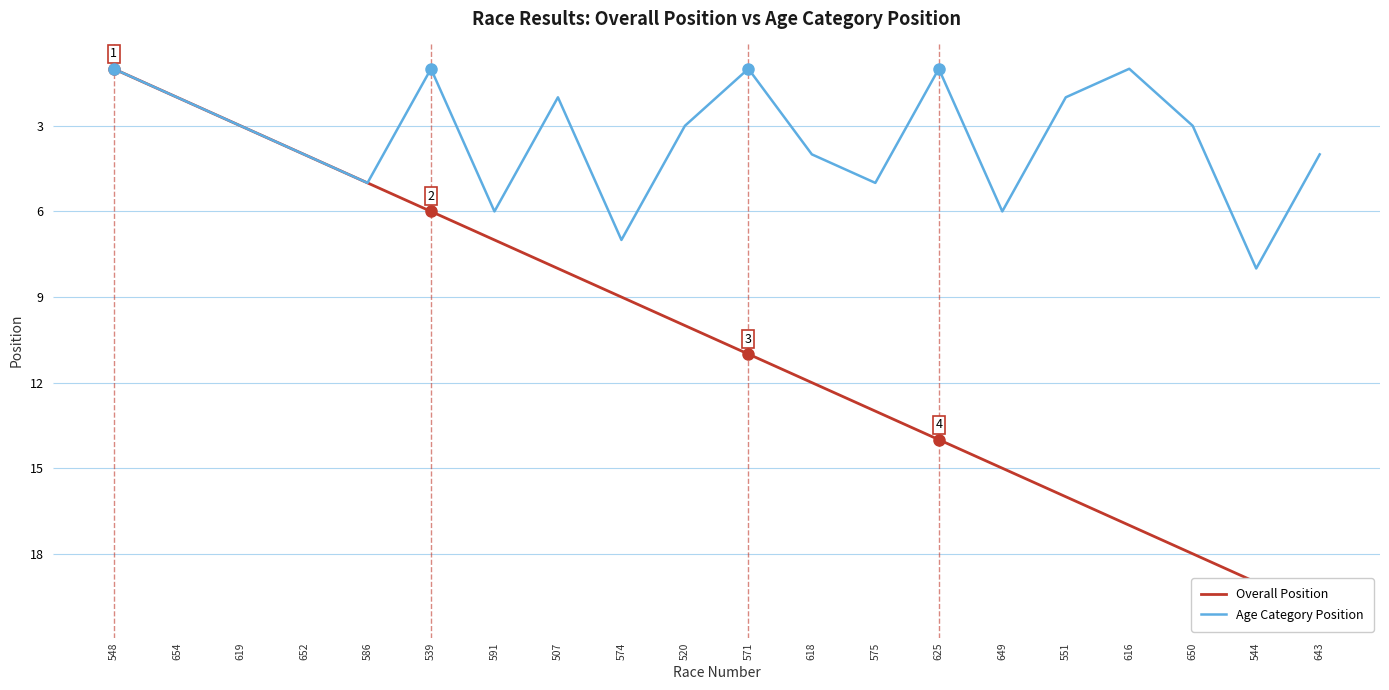

Reading left to right, what are all the values shown in this chart?

Overall Position: 548=1	654=2	619=3	652=4	586=5	539=6	591=7	507=8	574=9	520=10	571=11	618=12	575=13	625=14	649=15	551=16	616=17	650=18	544=19	643=20
Age Category Position: 548=1	654=2	619=3	652=4	586=5	539=1	591=6	507=2	574=7	520=3	571=1	618=4	575=5	625=1	649=6	551=2	616=1	650=3	544=8	643=4